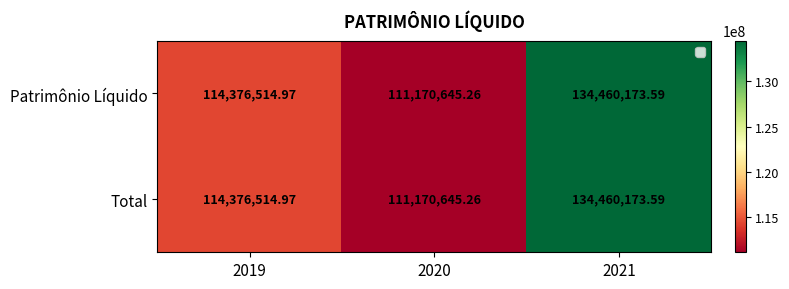

How many distinct data groups are displayed?

2